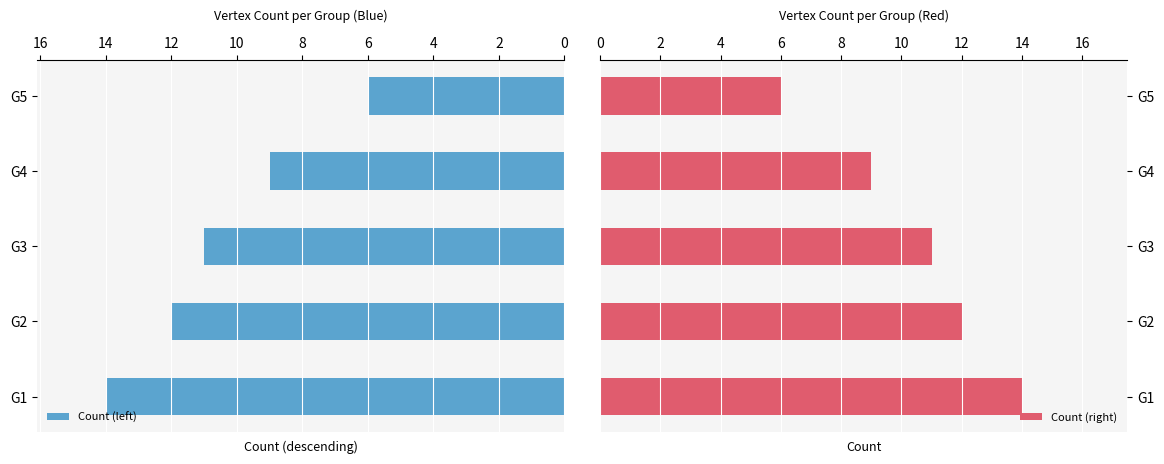

The value of Count (left) at G4 is 9. True or false?

True